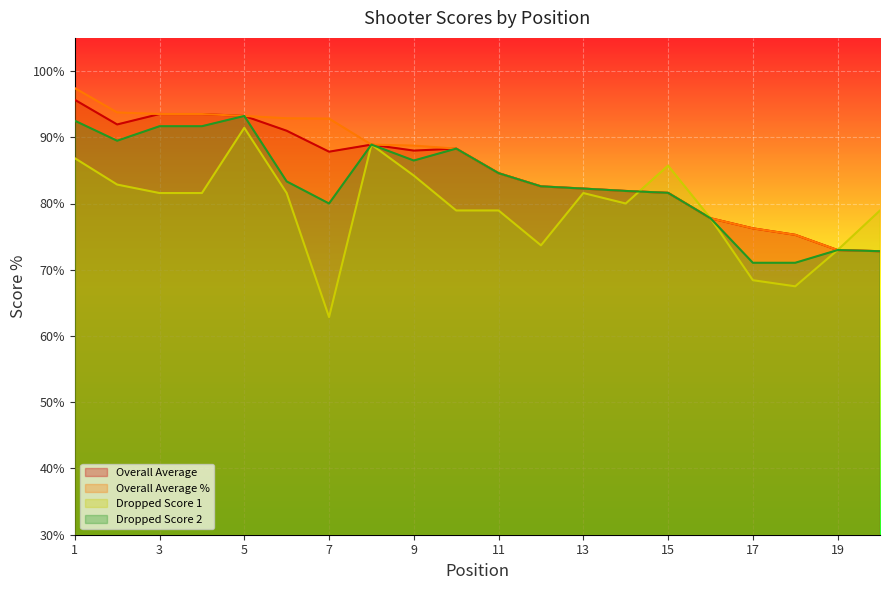

List the labels in order of Dropped Score 1 value, largest first.

5, 8, 1, 15, 9, 2, 3, 4, 6, 13, 14, 10, 11, 20, 16, 12, 19, 17, 18, 7